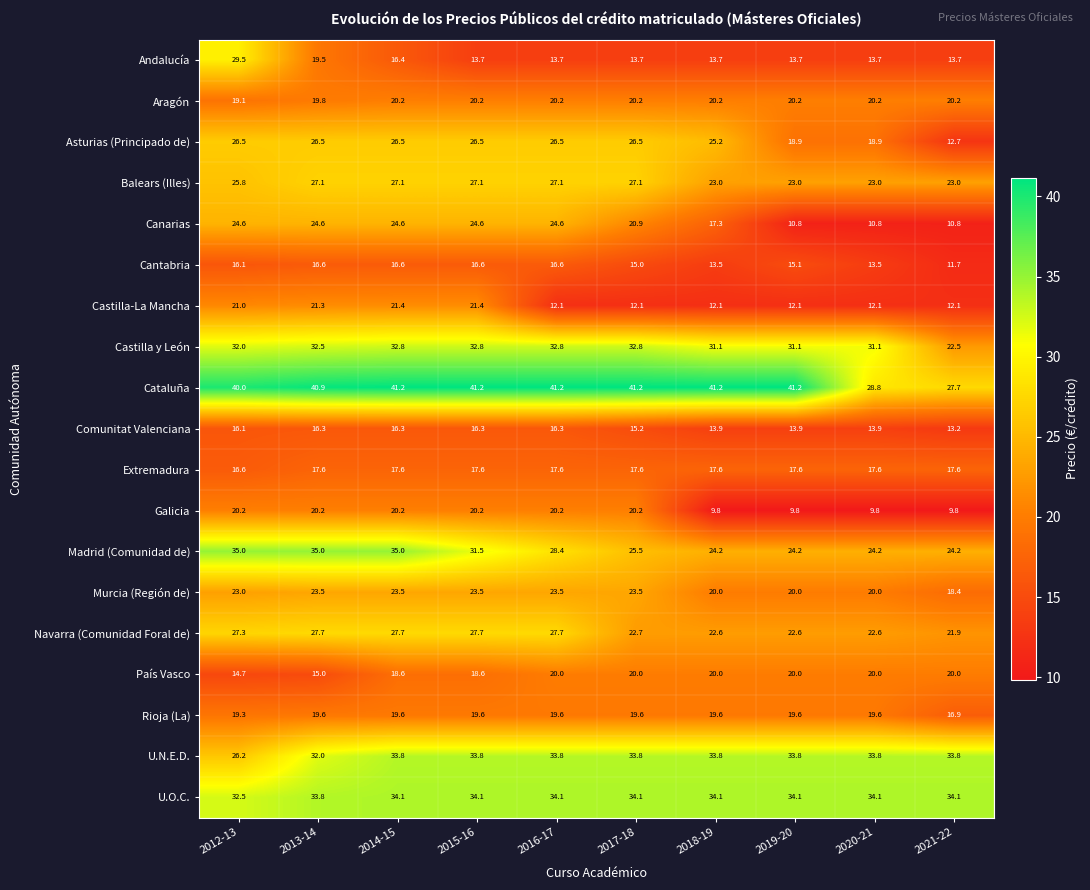

What is the total value across all series at 2015-16?

467.0